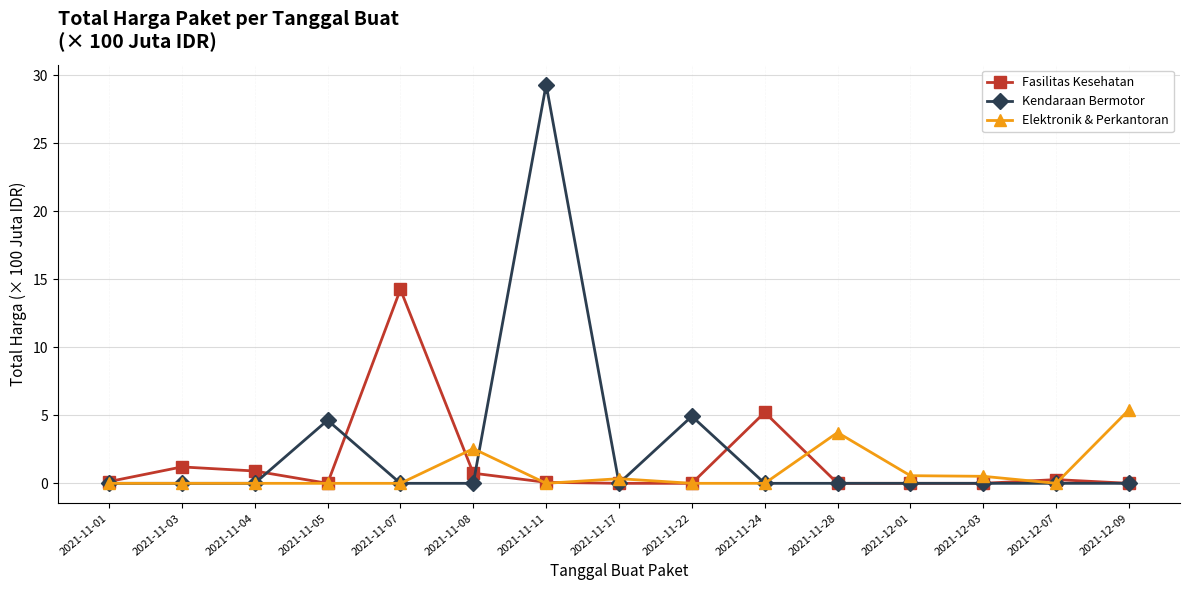

What is the value of the Kendaraan Bermotor point at the 4th from the left?

4.6